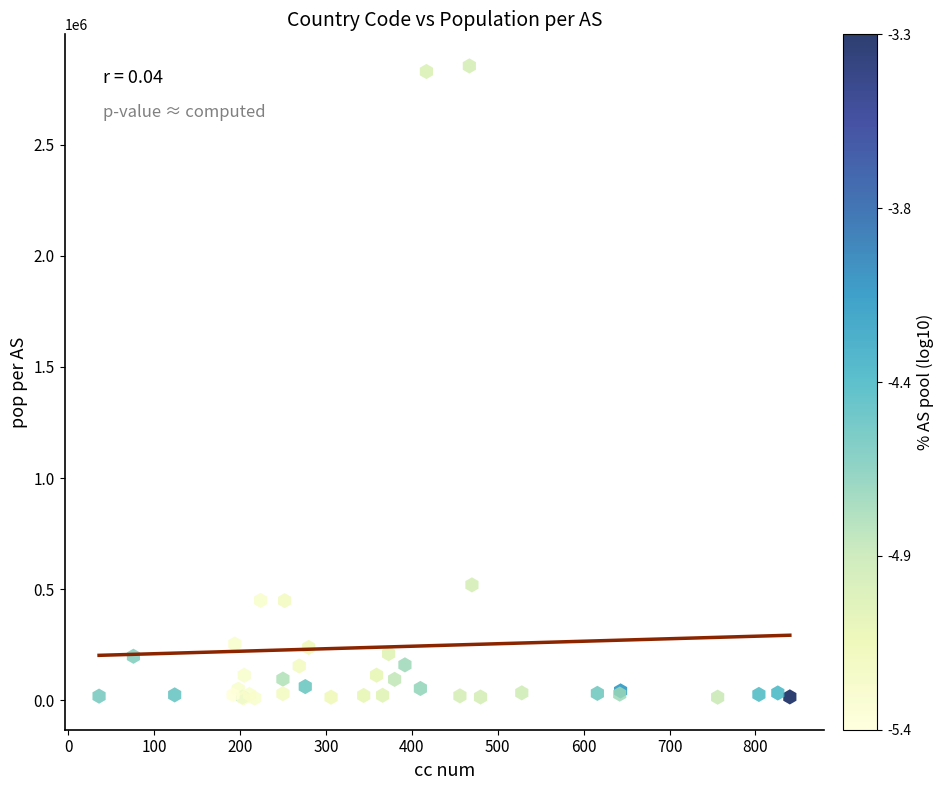

What Y value in the scatter plot is closest to 1431851?

519244